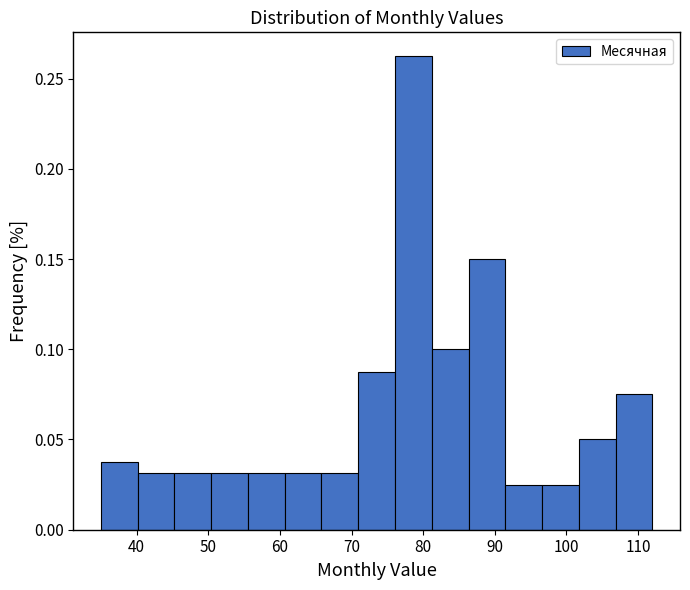

Reading left to right, transcribe this chart: for each bar, give the range it covers on the x-axis and its height. Neither the bar edges nor the heights are printed on the chart, so give them approximately, as read against the axes.

35 to 40: 0.040
40 to 45: 0.030
45 to 50: 0.030
50 to 56: 0.030
56 to 61: 0.030
61 to 66: 0.030
66 to 71: 0.030
71 to 76: 0.090
76 to 81: 0.265
81 to 86: 0.100
86 to 91: 0.150
91 to 97: 0.025
97 to 102: 0.025
102 to 107: 0.050
107 to 112: 0.075